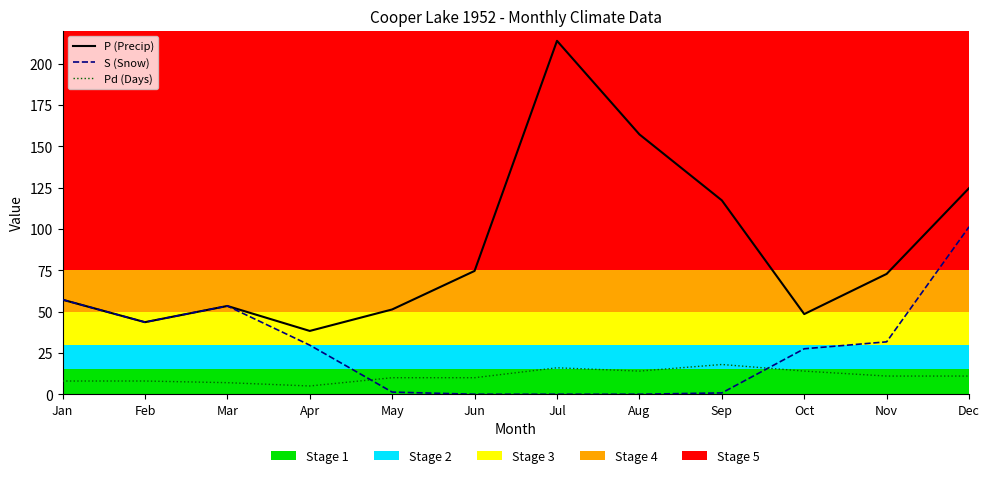

What is the average value of the P (Precip) series?

87.7